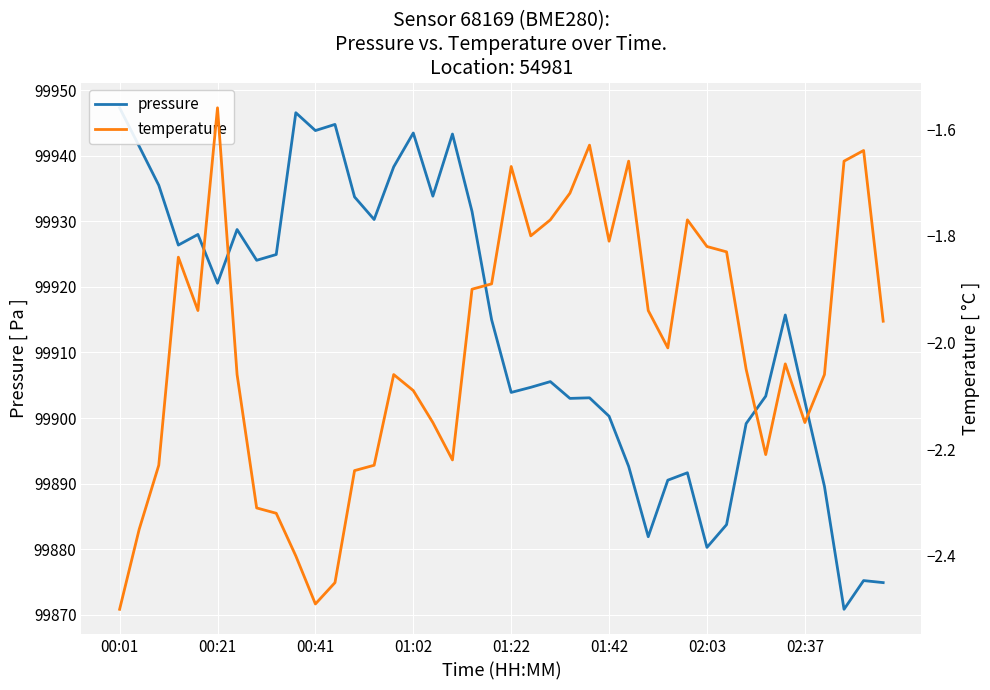

What is the approximate value of temperature at 23?

-1.7